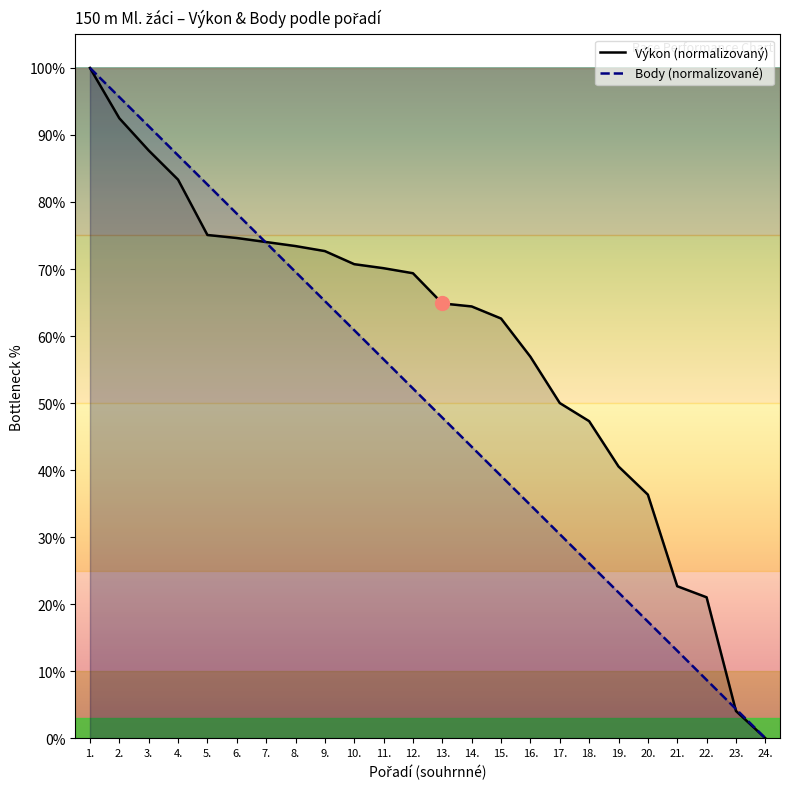

What is the maximum value for Výkon (normalizovaný)?

100.0